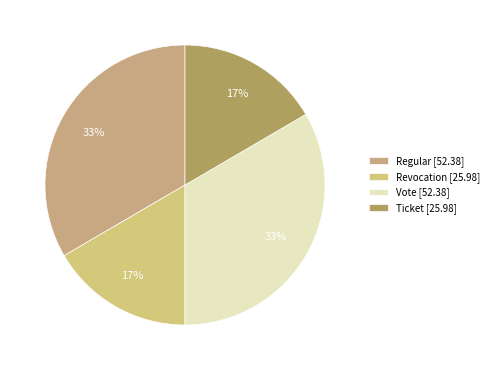

How many slices are in this pie chart?

4